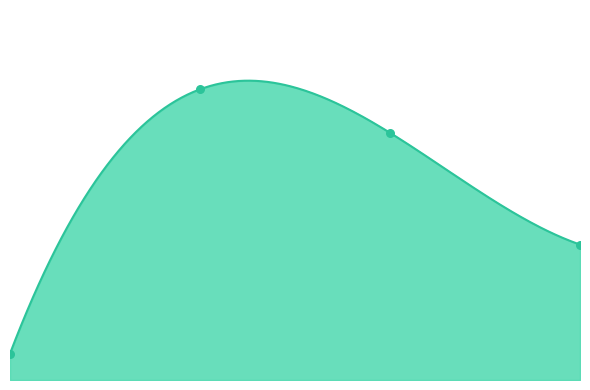

Which has a higher value, 1.0 or 3.0?

1.0